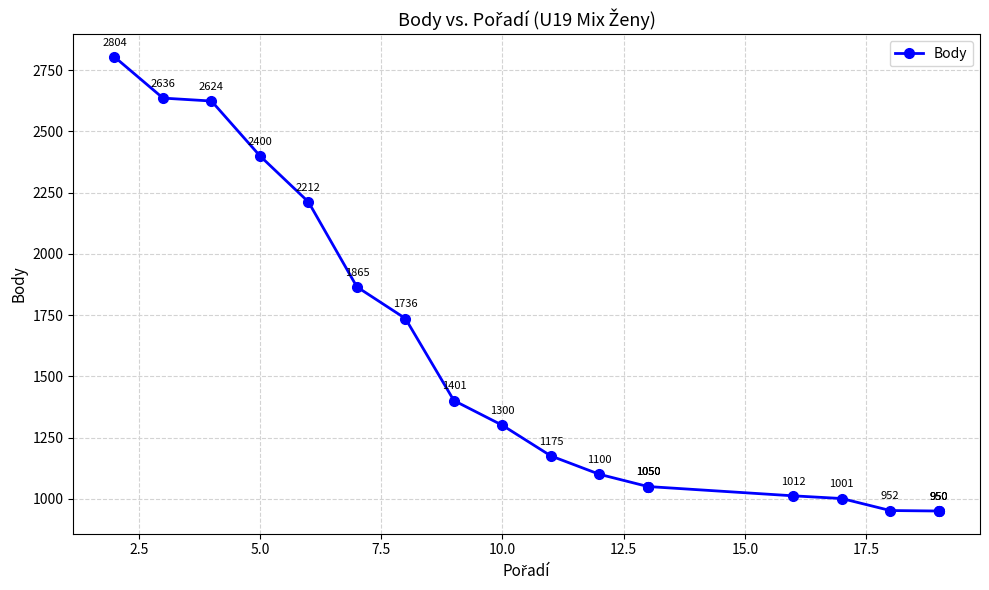

True or false: the data shows 286 at 17.

False